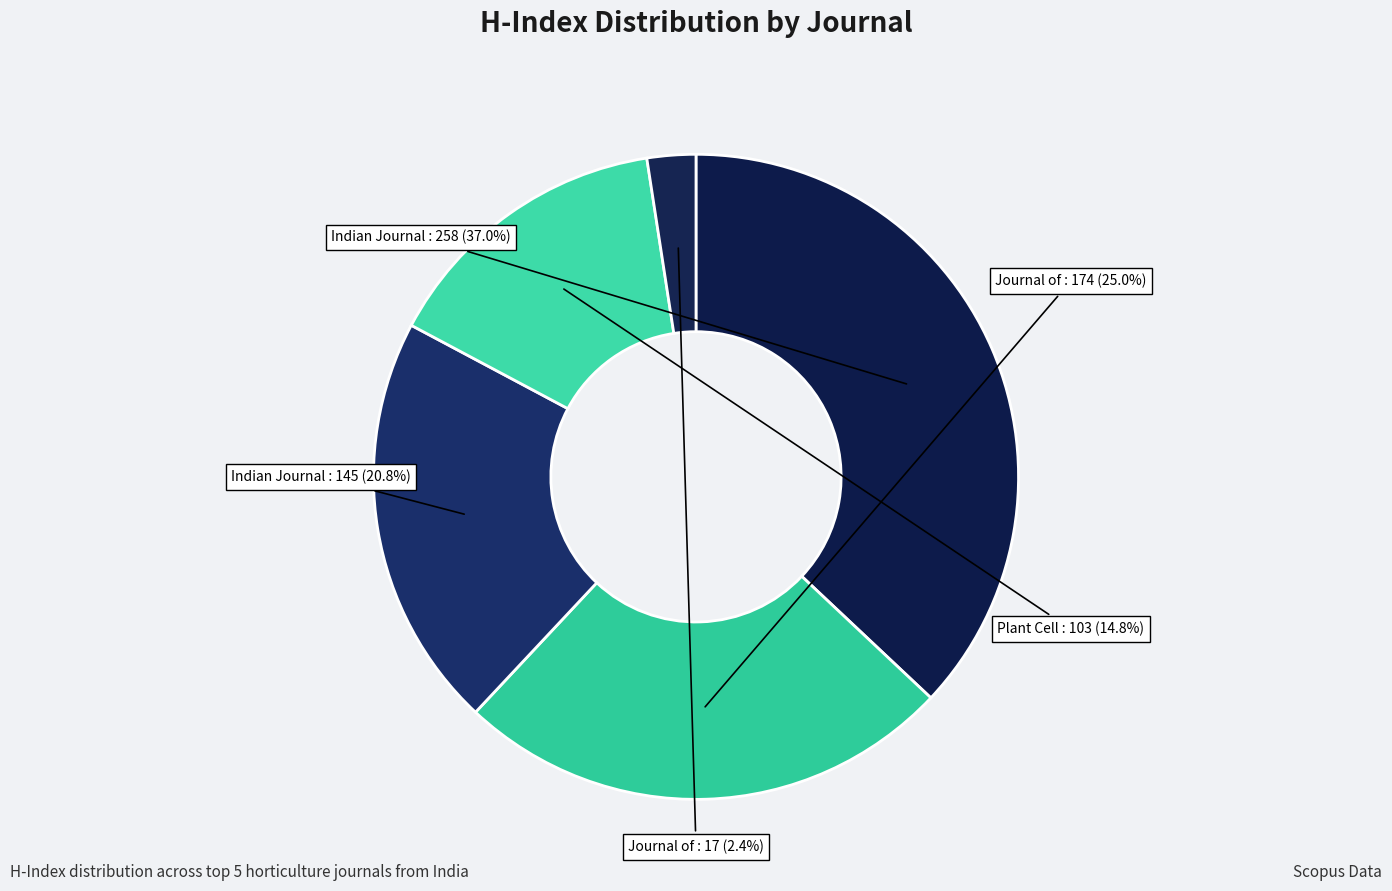

Count the number of slices in the pie.

5